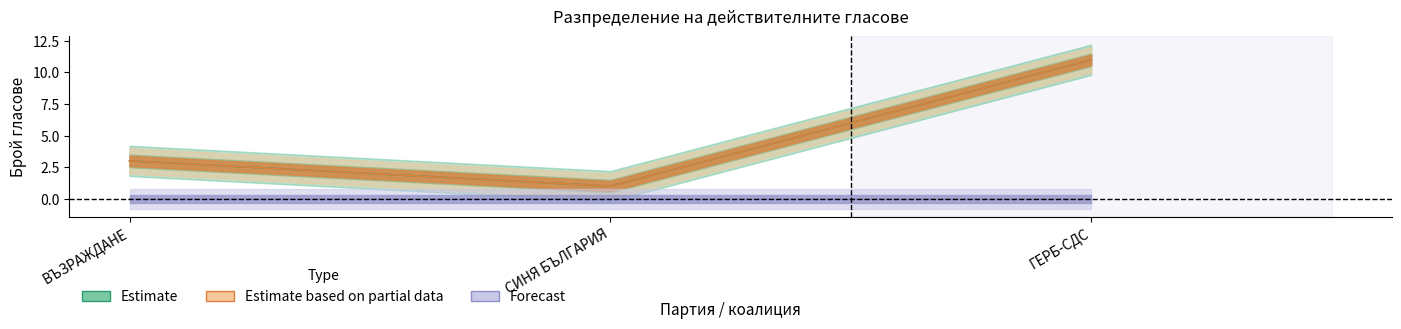

What is the total value across all series at ГЕРБ-СДС?

22